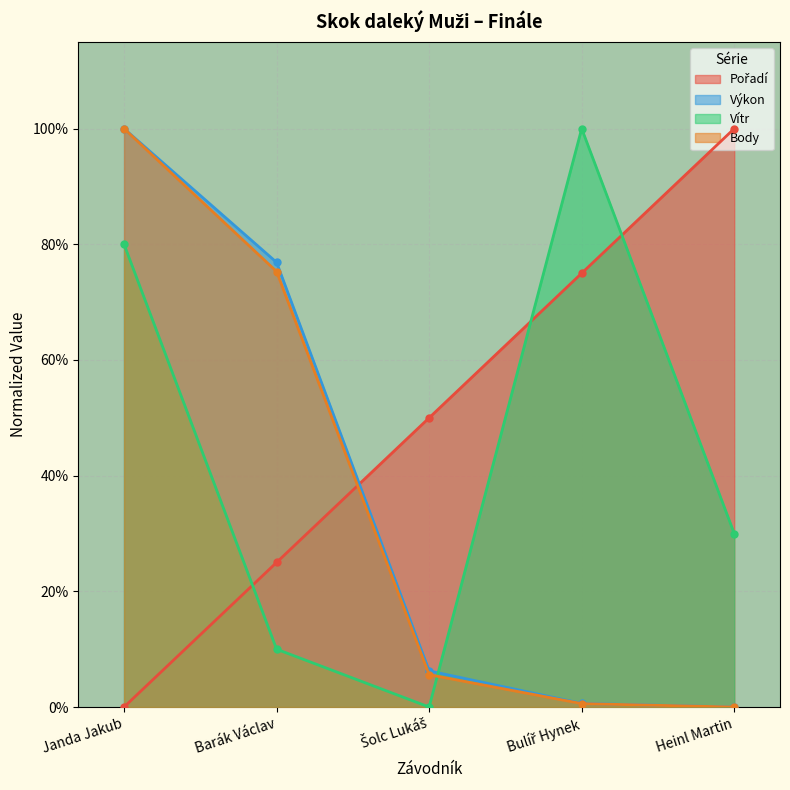

True or false: Pořadí and Výkon intersect in this chart.

True